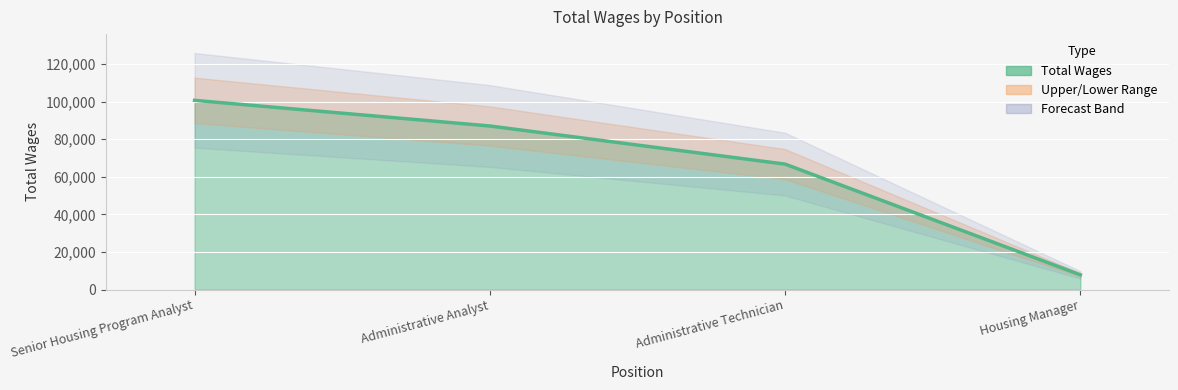

How many values are below 86990?

2